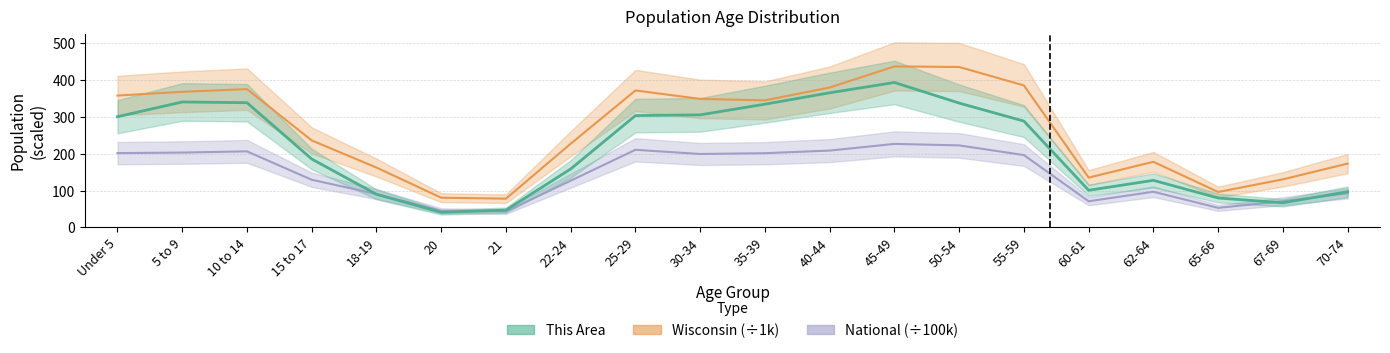

Between 22-24 and 67-69, which is larger?

22-24